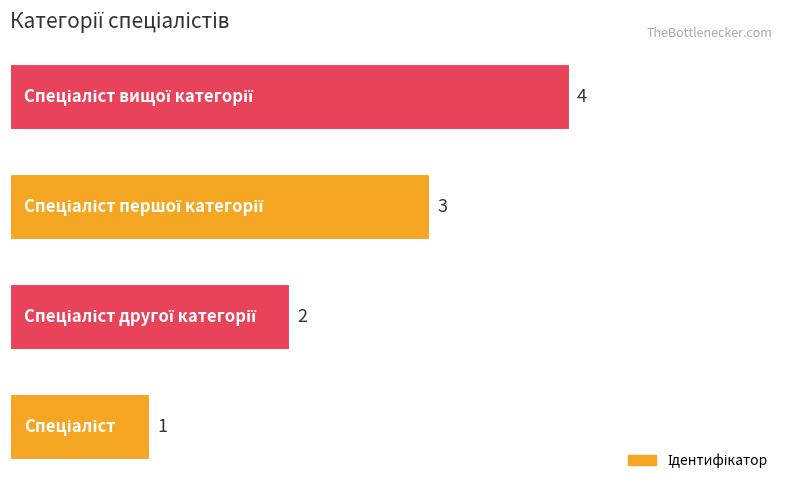

How many values are between 2 and 4?

3